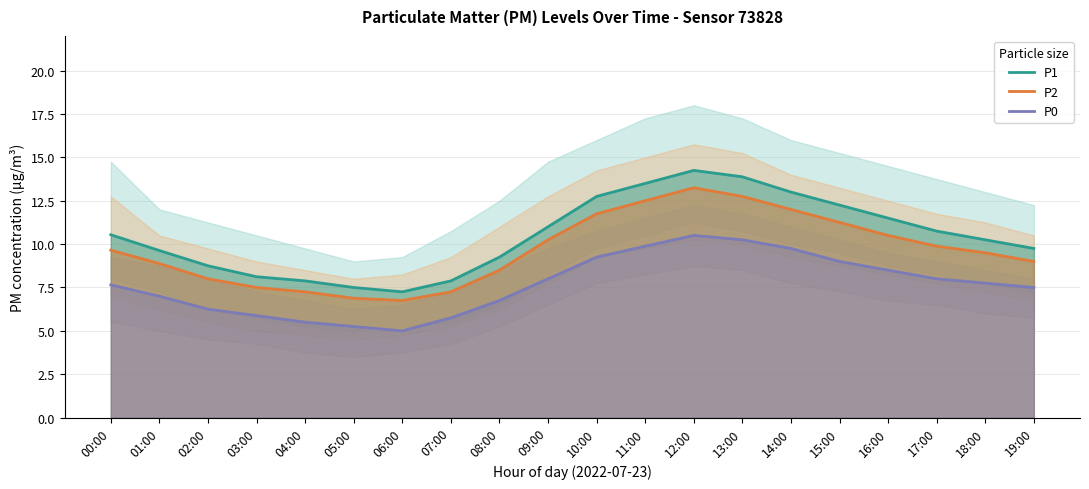

Is it true that P2 equals 4.5 at 16:00?

False